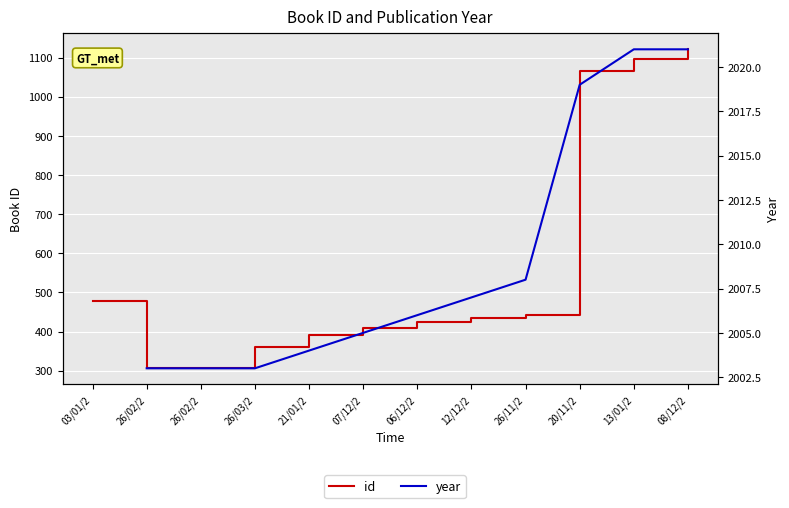

The id series shows 209.7 at 26/03/2. True or false?

False